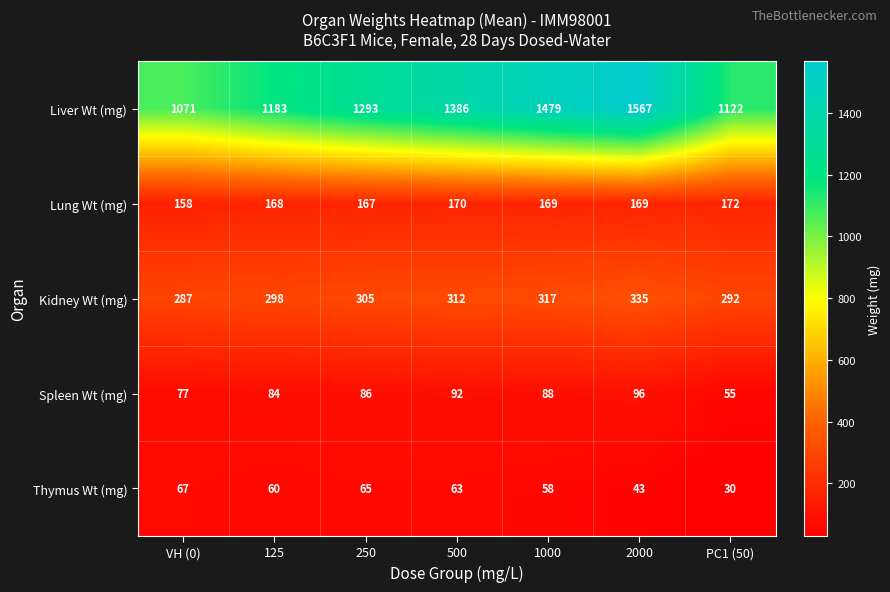

What is the difference between the Kidney Wt (mg) values at VH (0) and 1000?

30